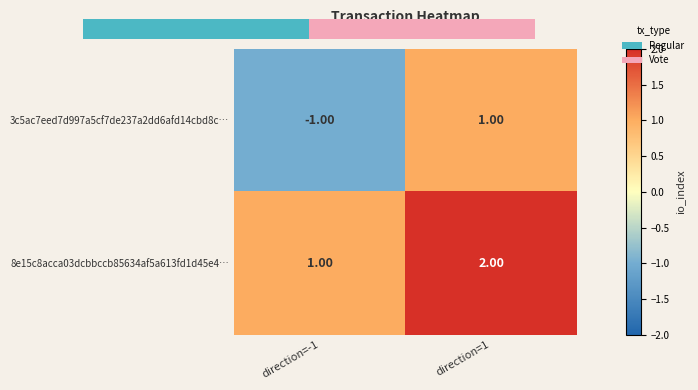

Which series has the largest range (max minus min)?

3c5ac7eed7d997a5cf7de237a2dd6afd14cbd8c…